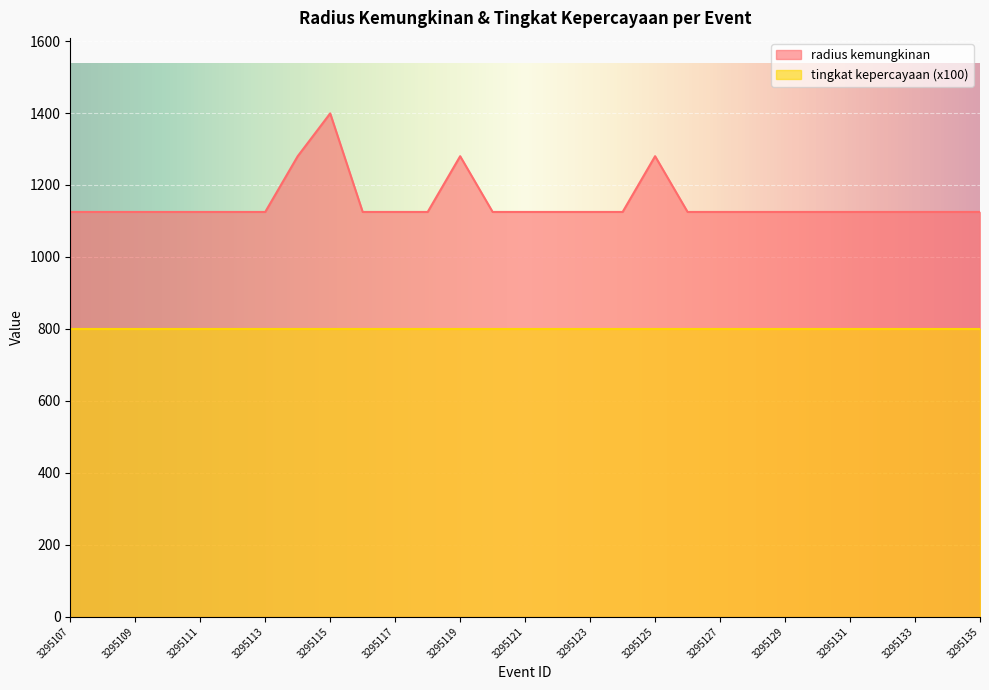

Rank the categories by value from highest to lowest.

3295115, 3295114, 3295119, 3295125, 3295107, 3295108, 3295109, 3295110, 3295111, 3295112, 3295113, 3295116, 3295117, 3295118, 3295120, 3295121, 3295122, 3295123, 3295124, 3295126, 3295127, 3295128, 3295129, 3295130, 3295131, 3295132, 3295133, 3295134, 3295135